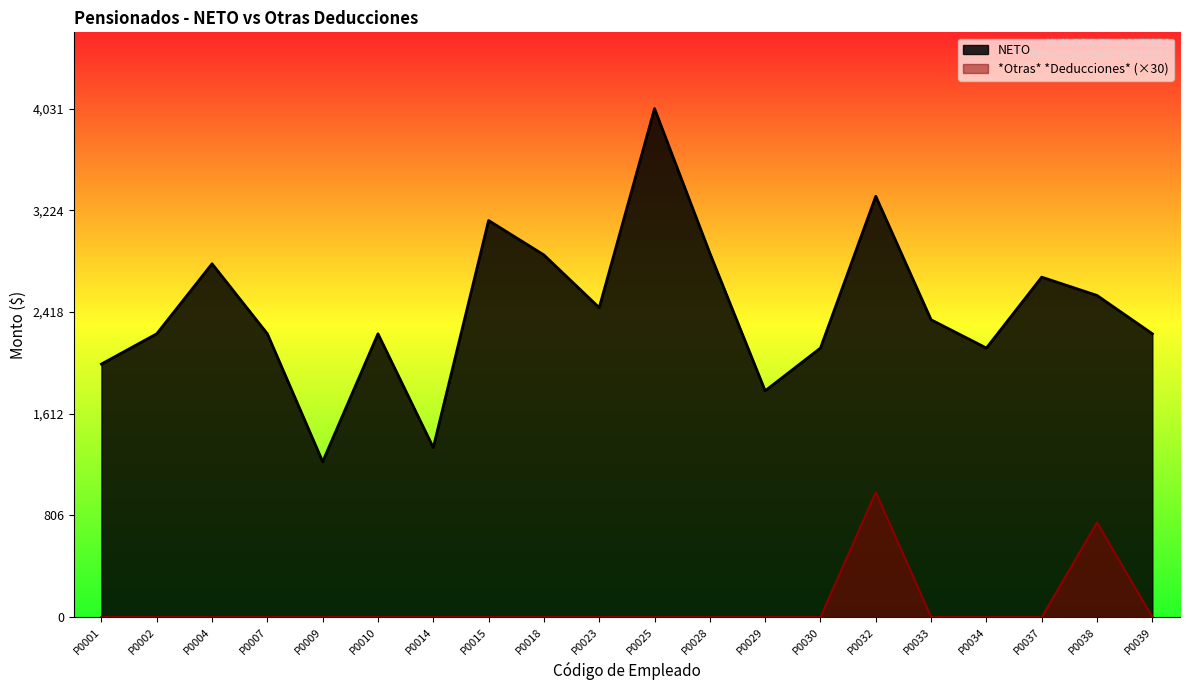

What is the difference between the highest and lowest values at P0028?

2885